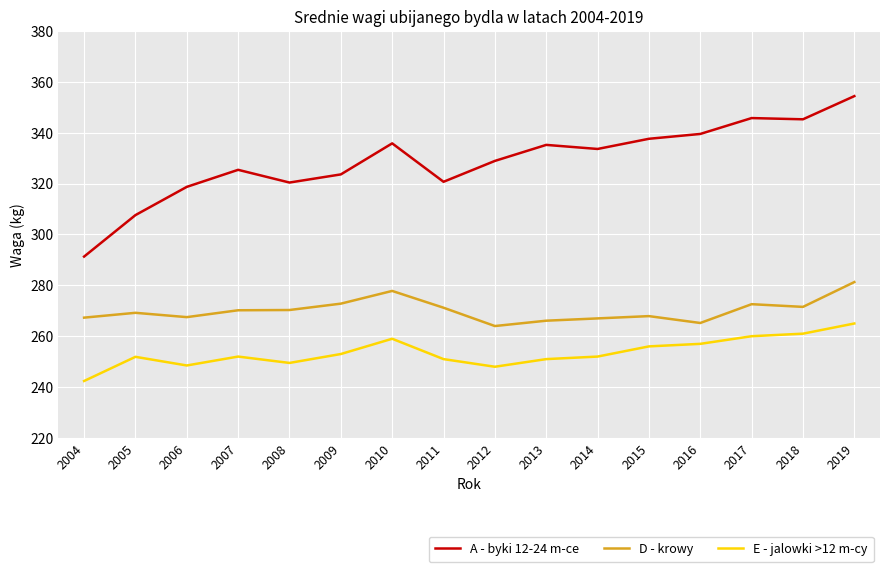

True or false: A - byki 12-24 m-ce and D - krowy cross at least once.

False